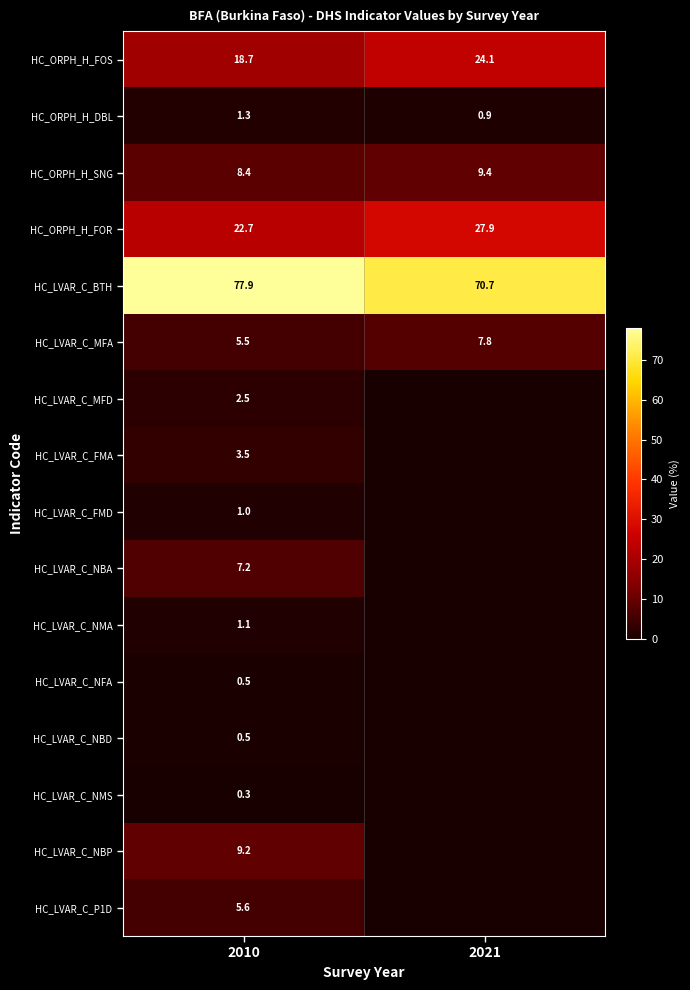

What is the total value across all series at 2021?

140.8